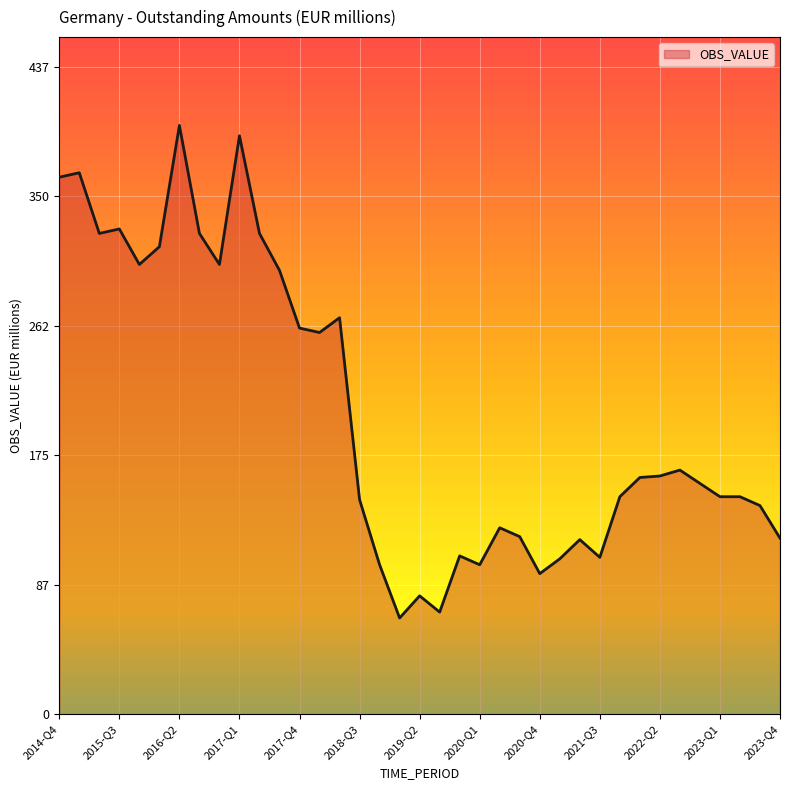

What is the minimum value shown in the chart?

65